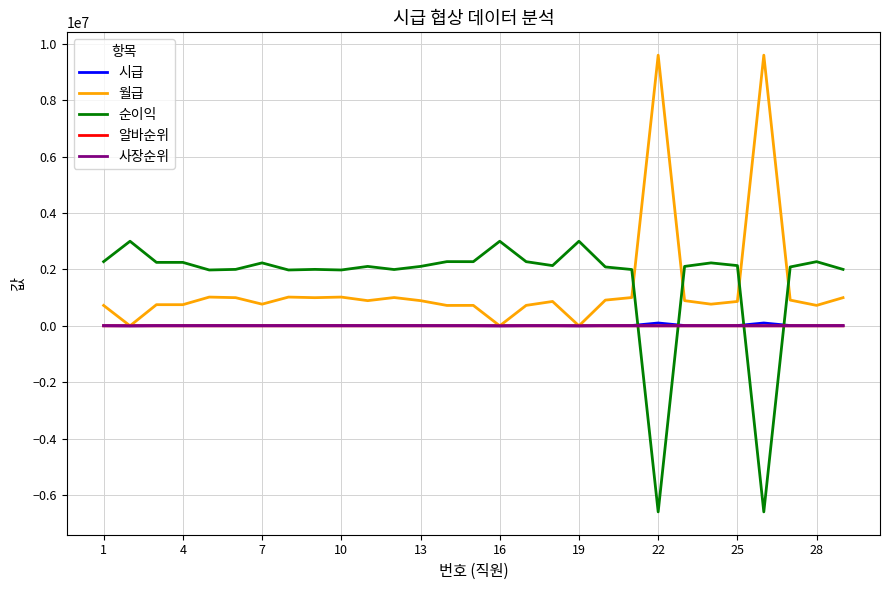

What is the minimum value shown in the chart?

-6600000